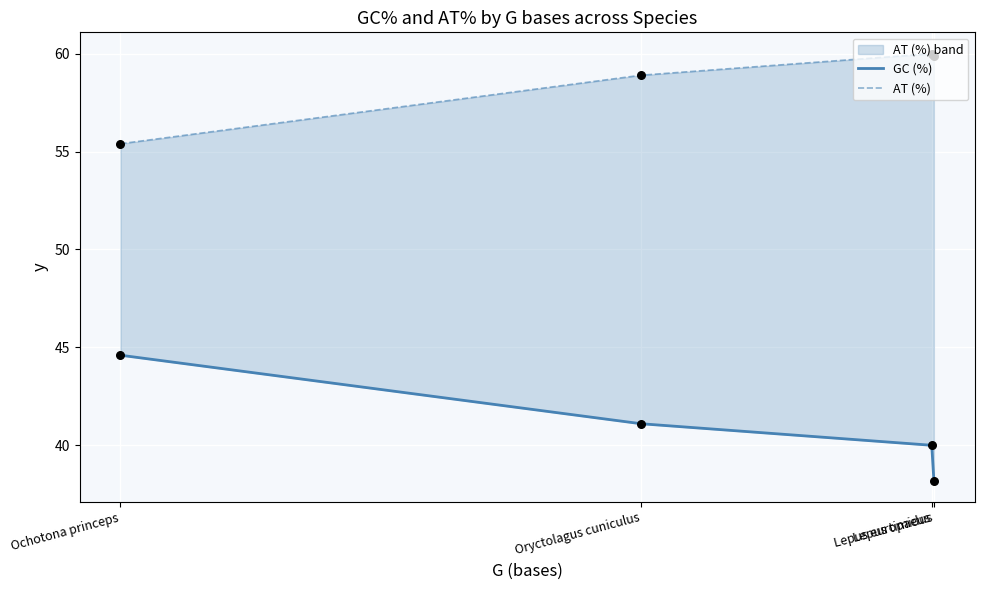

What are all the series names shown in the legend?

GC (%), AT (%)